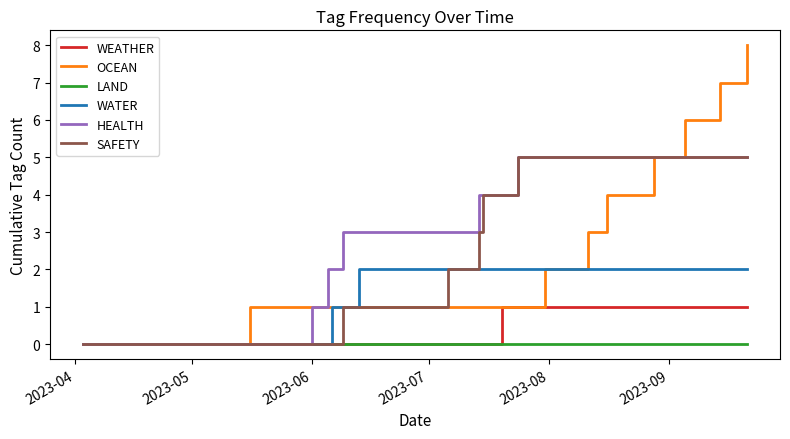

Which series has the widest spread of values?

OCEAN